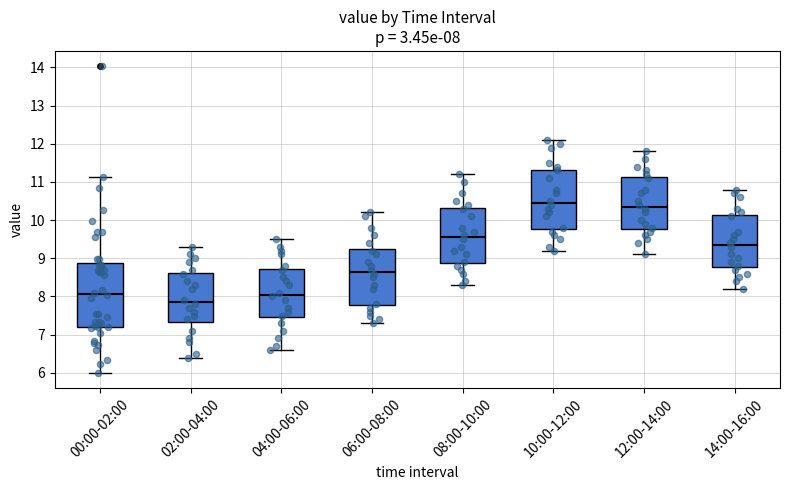

Which box is the tallest, from its lower edge to its upper edge?

00:00-02:00